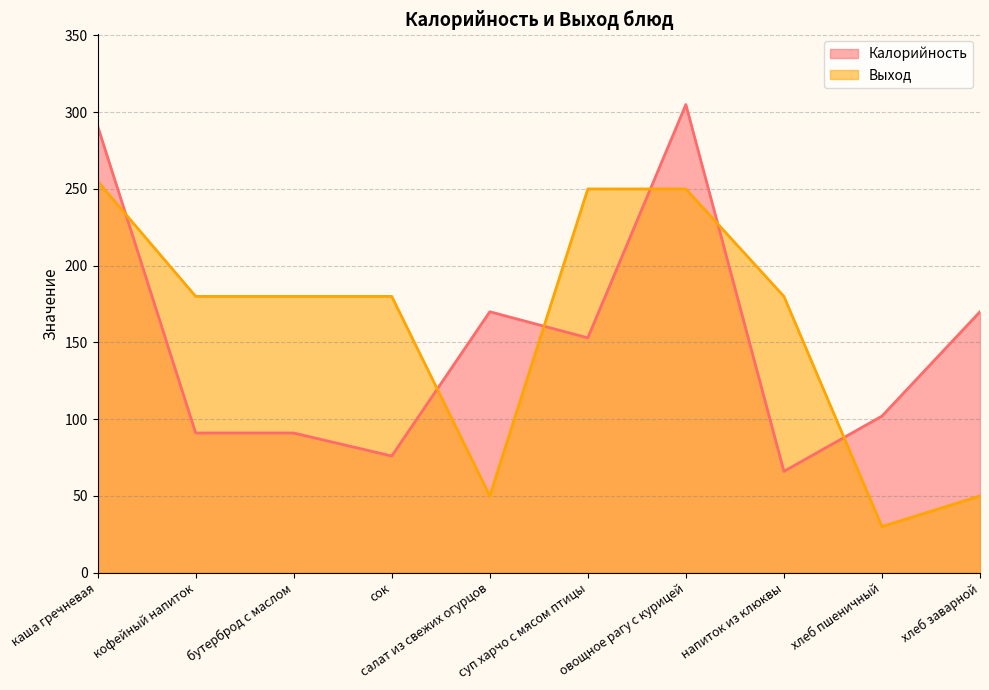

What is the label of the 2nd point from the right?

хлеб пшеничный